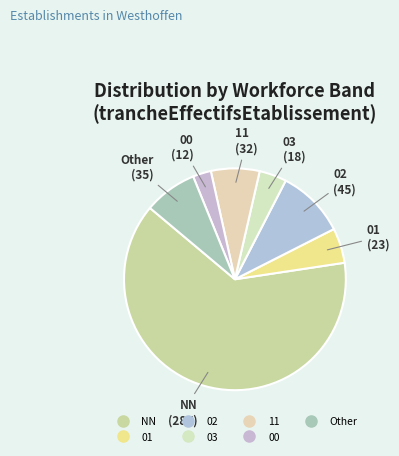

Rank the categories by value from lowest to highest.

00, 03, 01, 11, Other, 02, NN